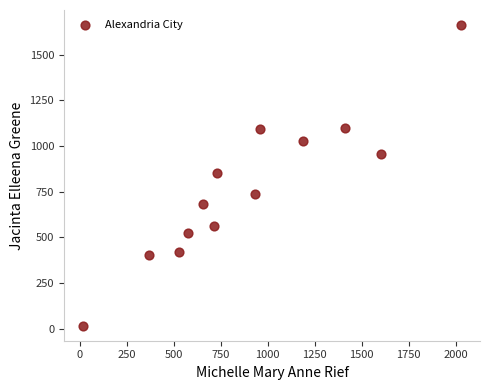

What is the range of Y values (max minus min)?

1645